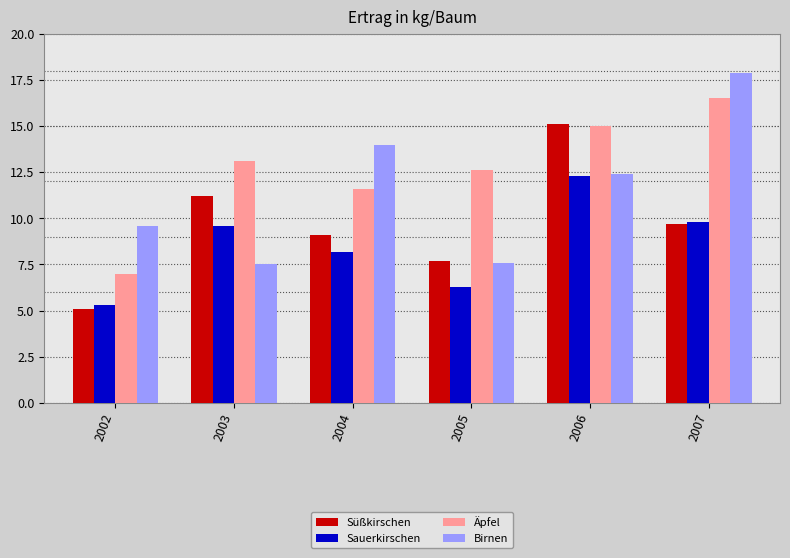

Which series has the largest range (max minus min)?

Birnen